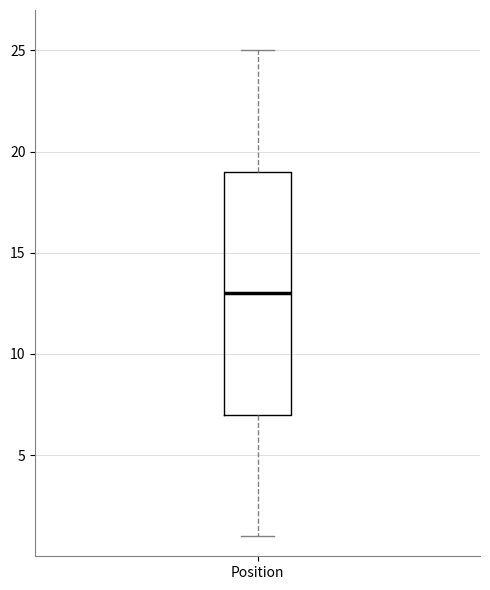

Where is the lower edge of the box for Position on the y-axis? The values are not printed on the chart, so give them approximately, as read against the axis.

7